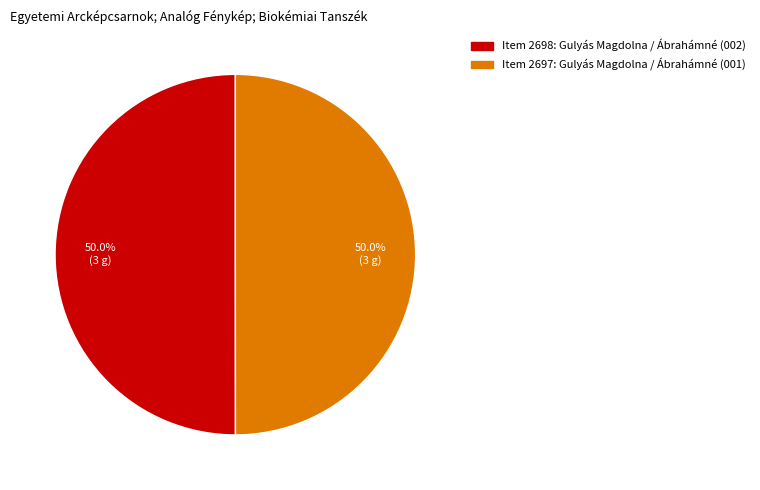

The Item 2697: Gulyás Magdolna / Ábrahámné (001) slice represents 43% of the pie. True or false?

False